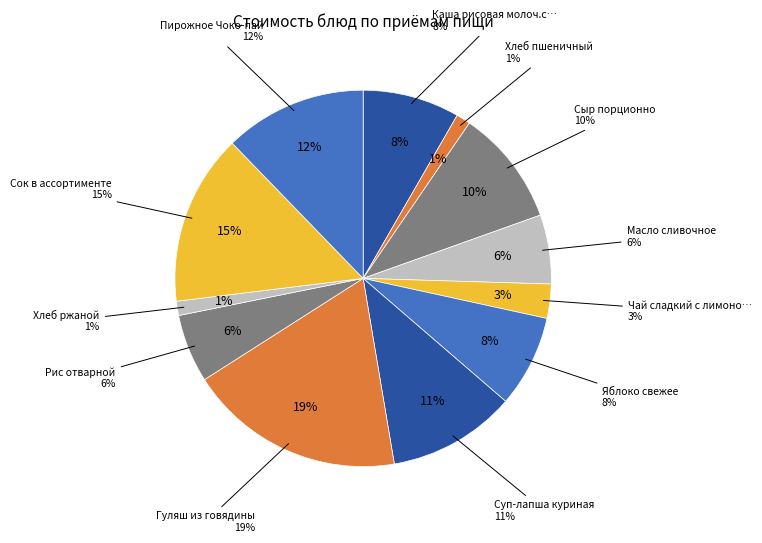

What is the ratio of the value at Сыр порционно to the value at Хлеб пшеничный?

8.2